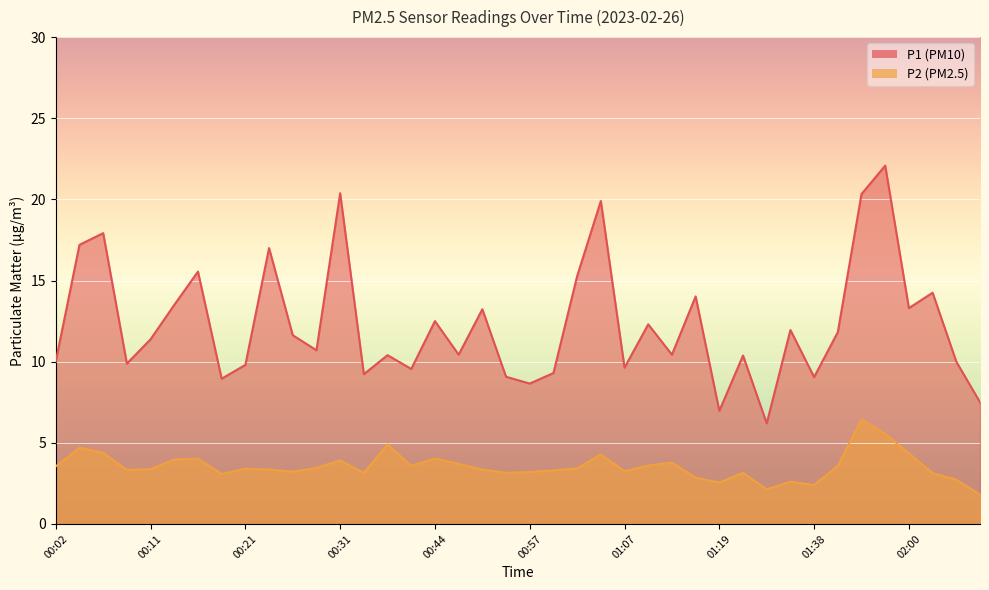

What position from the left is 02:07?

40